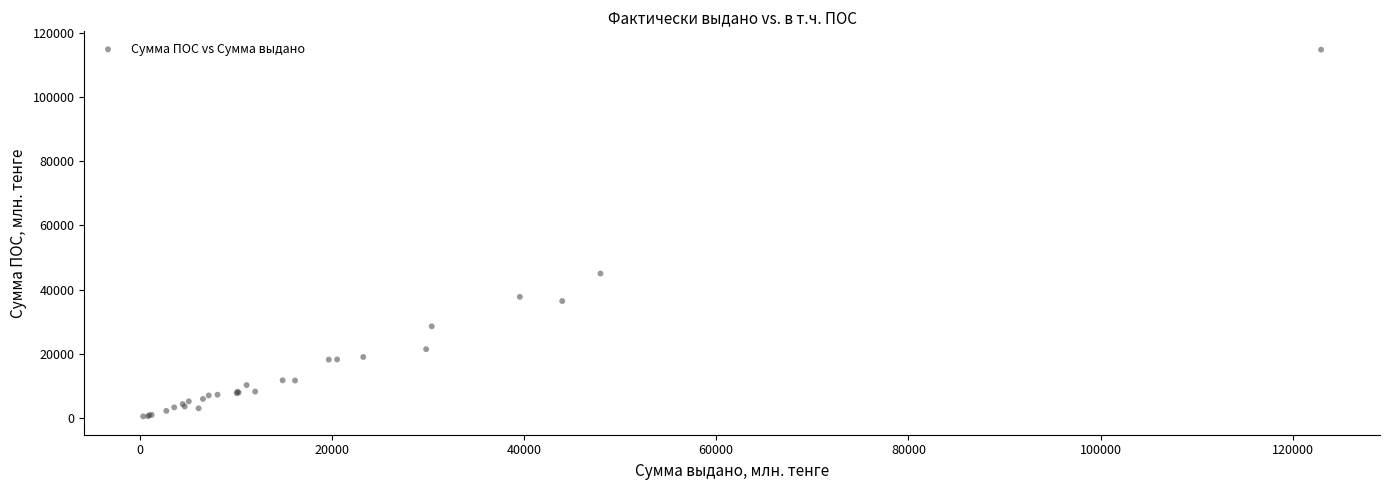

What Y value in the scatter plot is closest to 57641?

44983.6